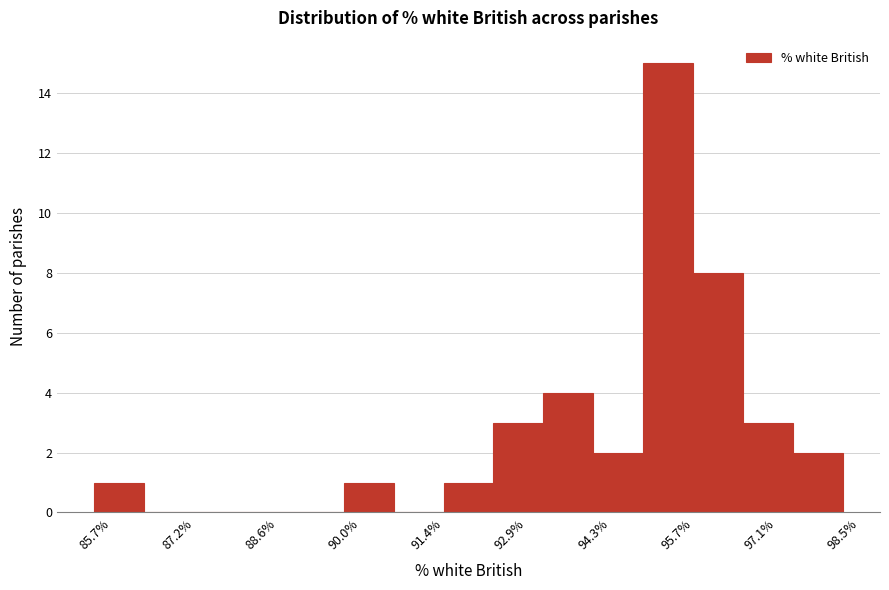

Over which range of the x-axis is the bar tallest?

95.2 to 96.0